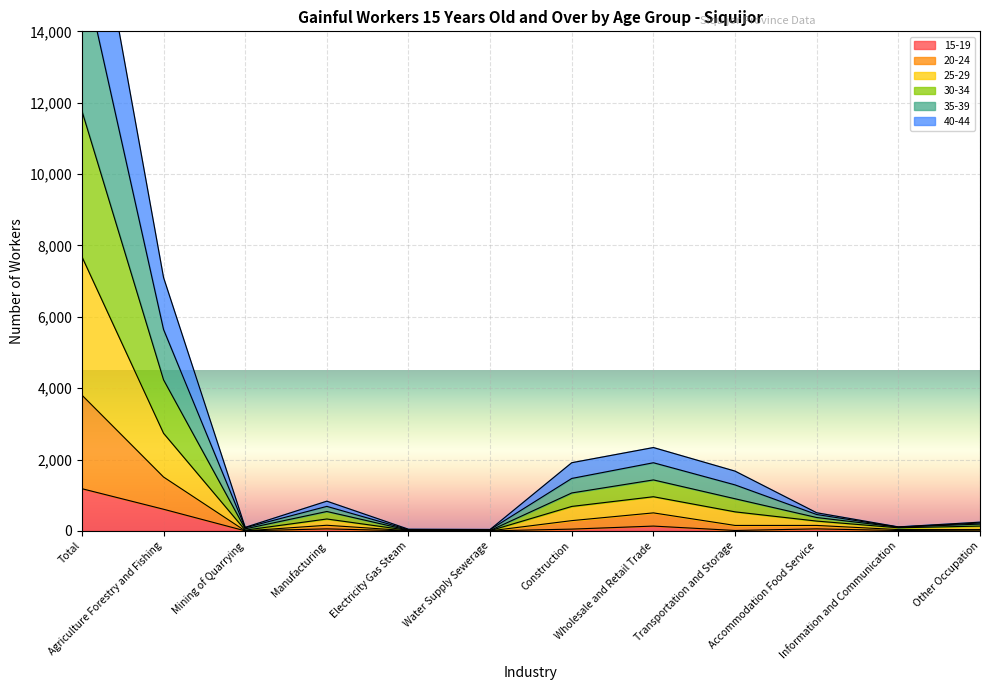

Is it true that 40-44 equals 1509 at Agriculture Forestry and Fishing?

True